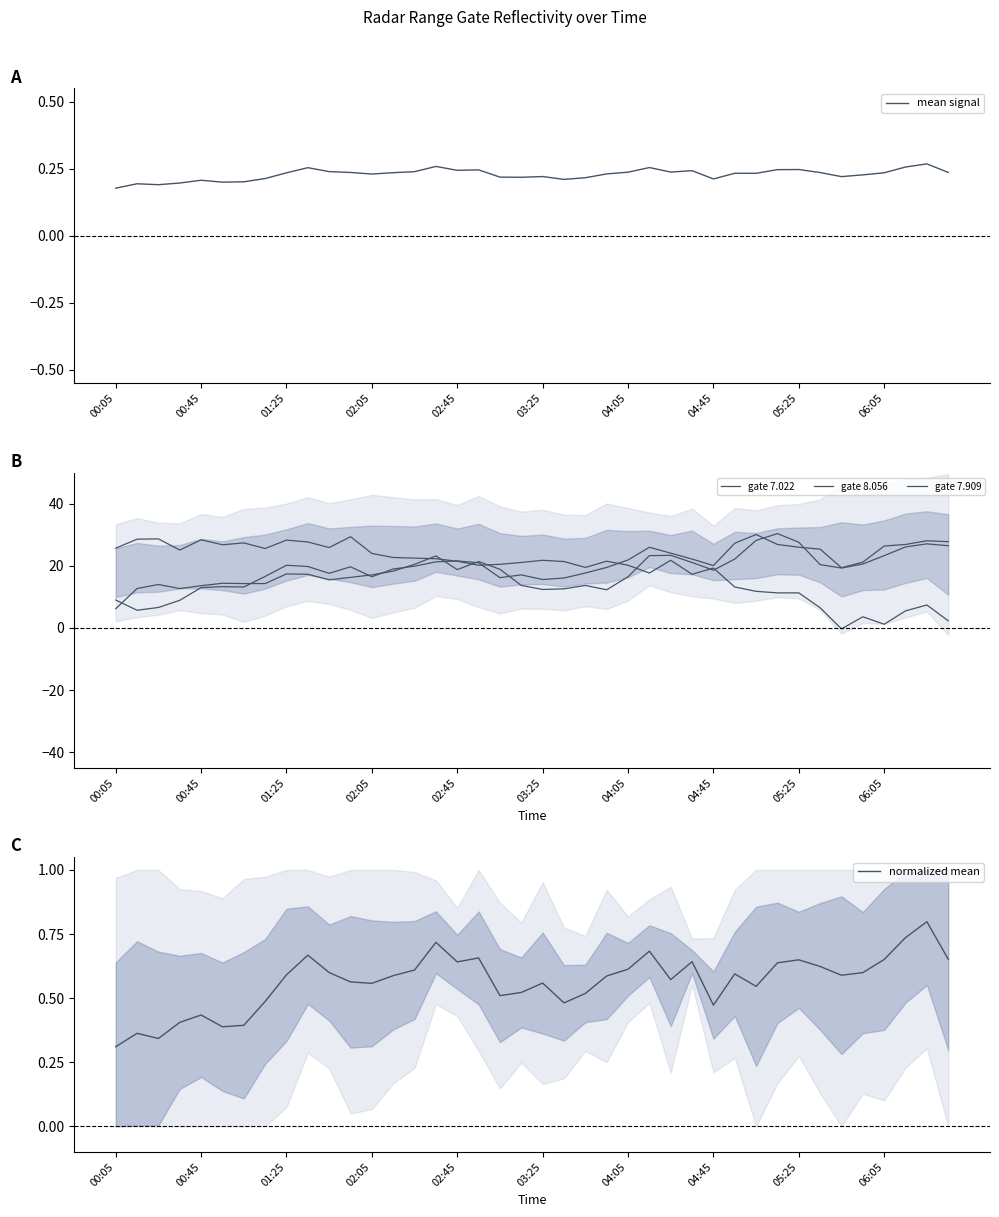

How many normalized mean values are between 0 and 1?

40